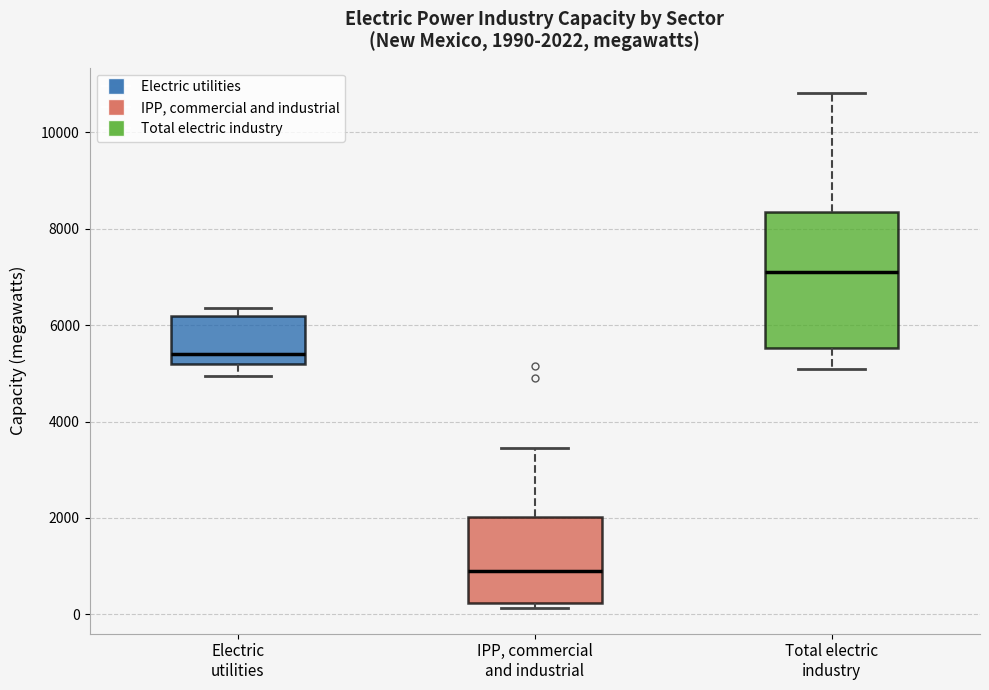

Which box's median line is the lowest?

IPP, commercial and industrial